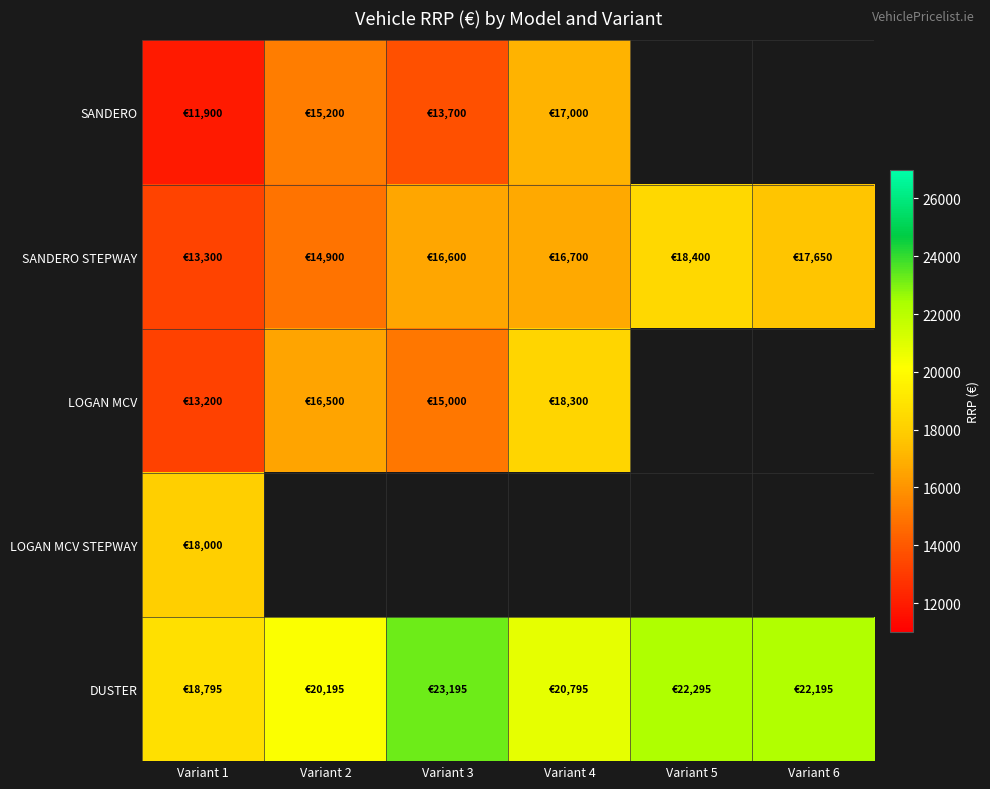

How many series are shown in this chart?

5